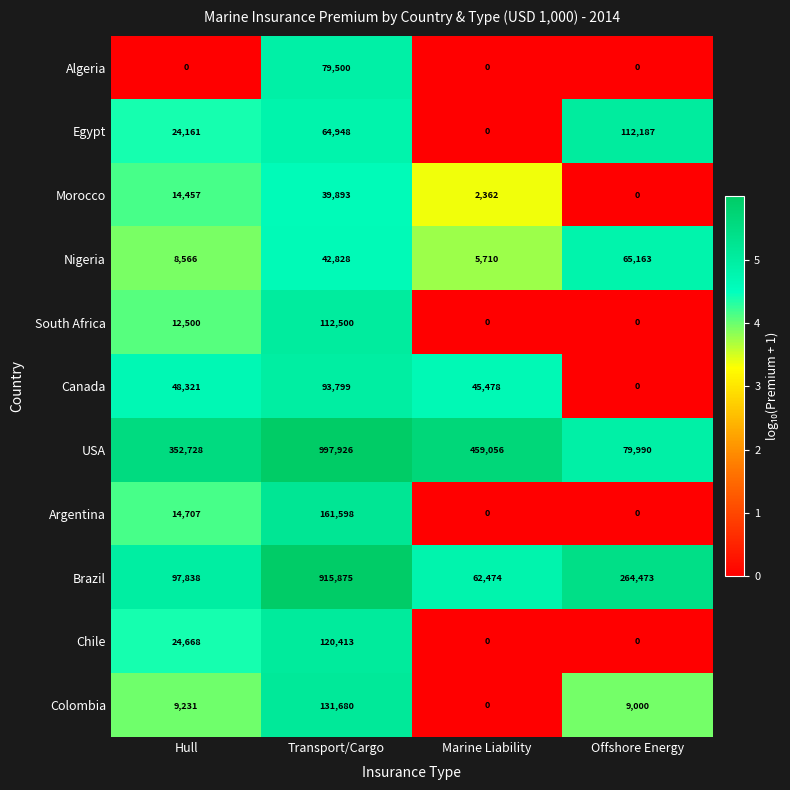

The value of Canada at Hull is 48321. True or false?

True